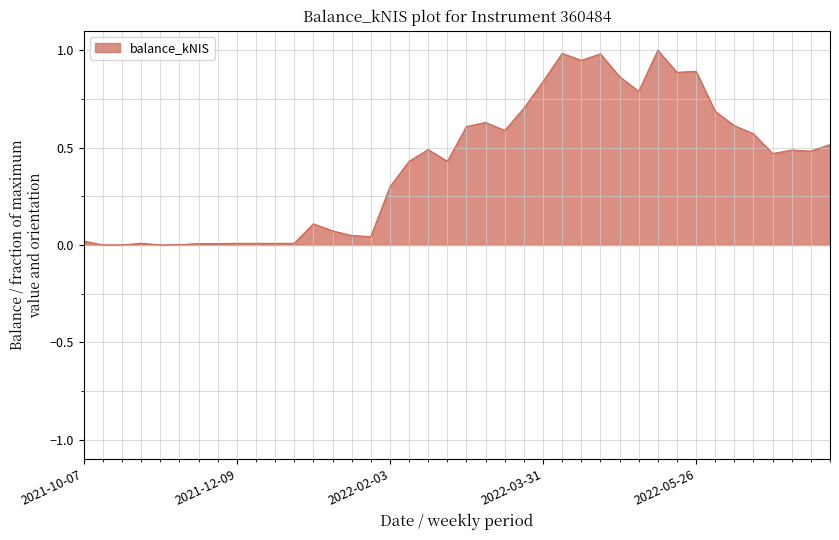

What is the difference between the values at 2022-06-02 and 2022-06-16?

0.1